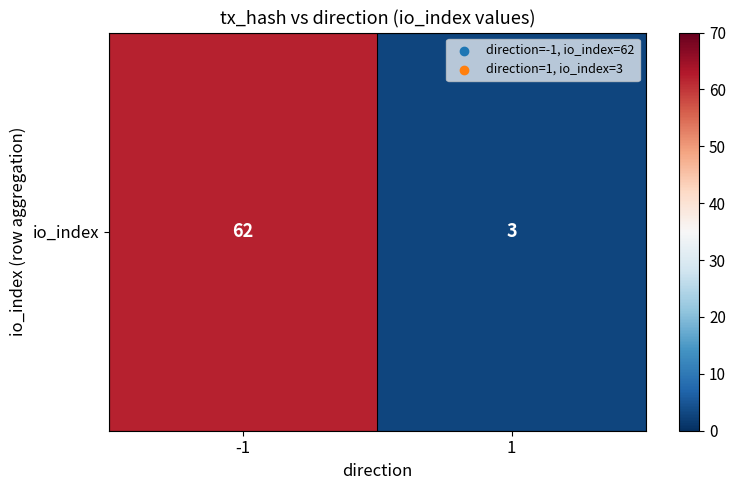

What is the change in value from -1 to 1?

-59